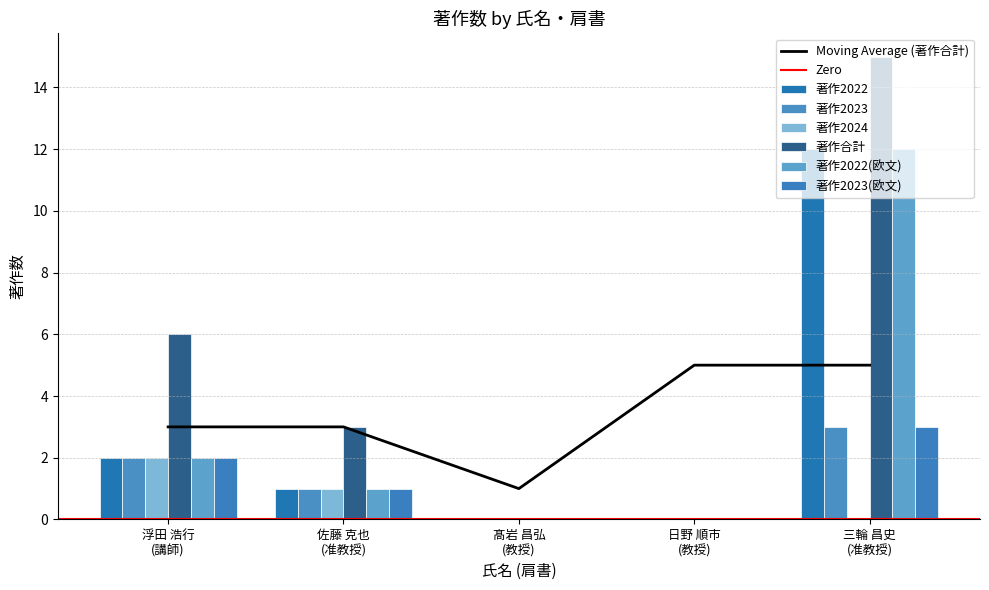

What is the label of the 5th bar from the left?

三輪 昌史
(准教授)